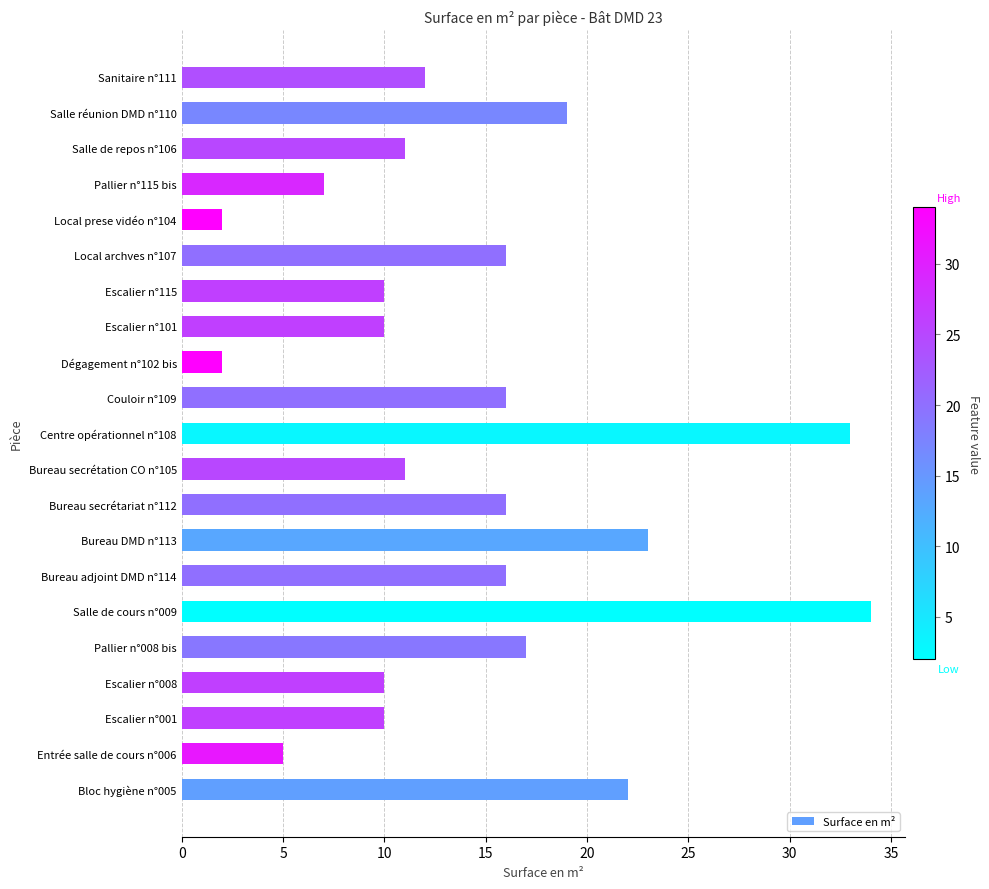

Reading bottom to top, extract all data points from this chart.

Bloc hygiène n°005=22	Entrée salle de cours n°006=5	Escalier n°001=10	Escalier n°008=10	Pallier n°008 bis=17	Salle de cours n°009=34	Bureau adjoint DMD n°114=16	Bureau DMD n°113=23	Bureau secrétariat n°112=16	Bureau secrétation CO n°105=11	Centre opérationnel n°108=33	Couloir n°109=16	Dégagement n°102 bis=2	Escalier n°101=10	Escalier n°115=10	Local archves n°107=16	Local prese vidéo n°104=2	Pallier n°115 bis=7	Salle de repos n°106=11	Salle réunion DMD n°110=19	Sanitaire n°111=12